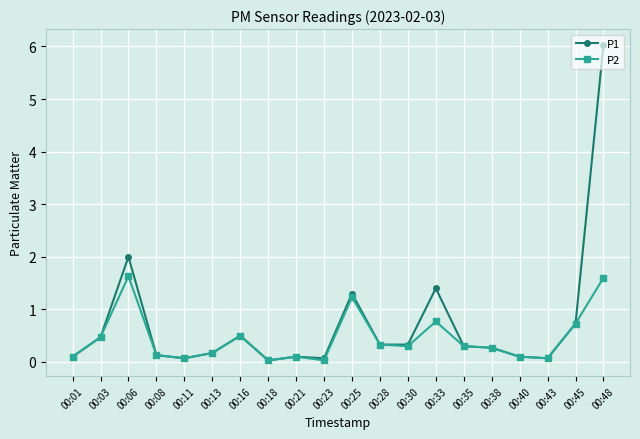

At which category does P1 reach its first local valley?

00:11